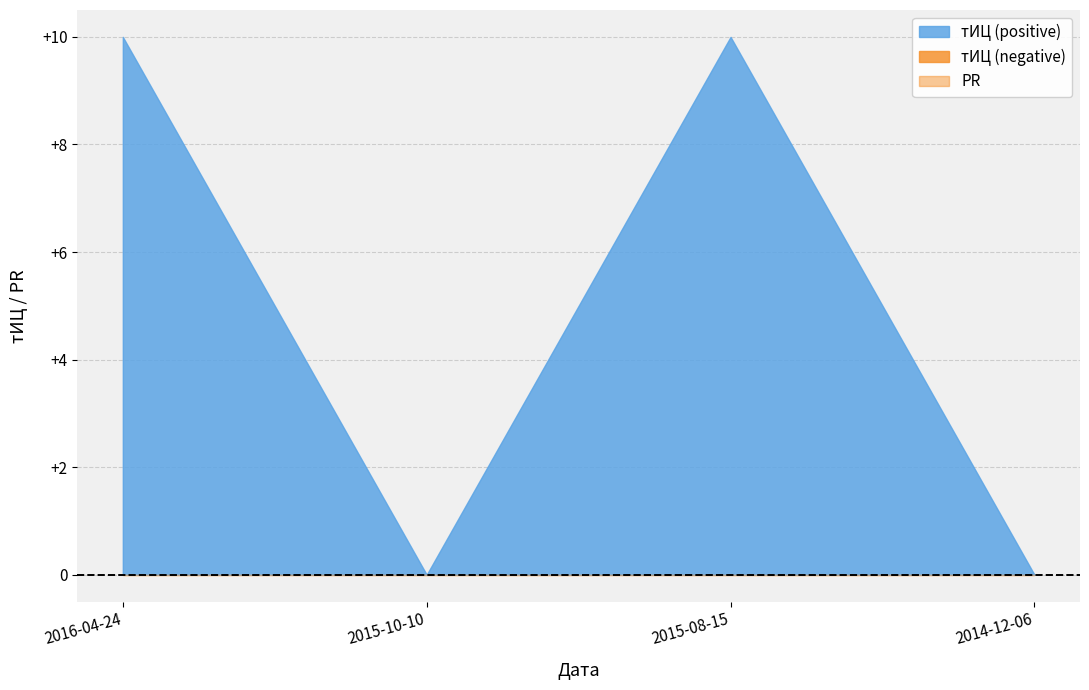

What is the difference between the highest and lowest values at 2016-04-24?

10